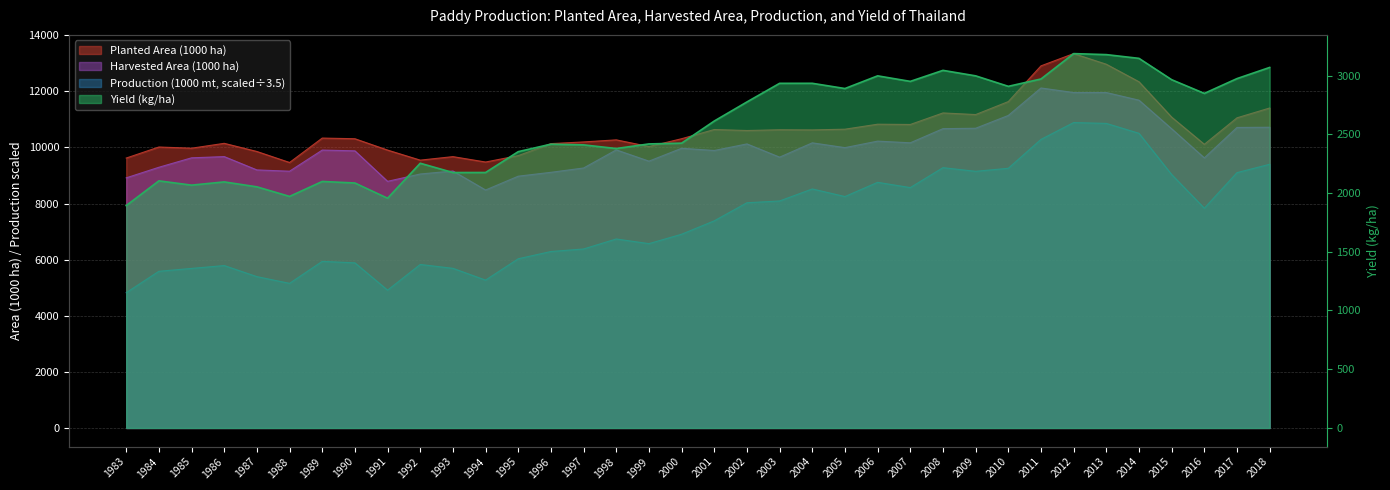

Rank the categories by Yield (kg/ha) value from lowest to highest.

1983, 1991, 1988, 1987, 1985, 1990, 1986, 1989, 1984, 1993, 1994, 1992, 1995, 1998, 1997, 1996, 1999, 2000, 2001, 2002, 2016, 2005, 2010, 2003, 2004, 2007, 2015, 2011, 2017, 2006, 2009, 2008, 2018, 2014, 2013, 2012